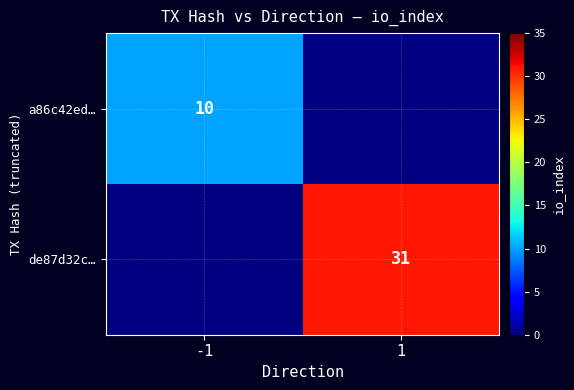

Which category has the highest value in the a86c42ed… series?

-1